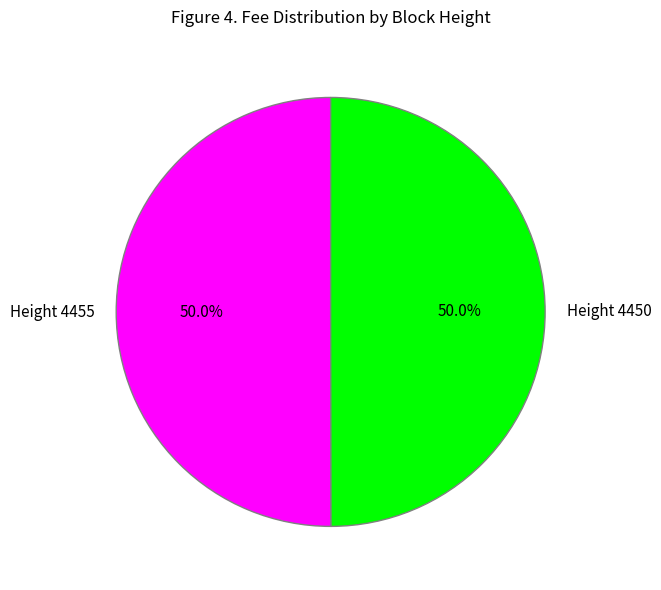

To the nearest percent, what percentage of the pie is Height 4455?

50%